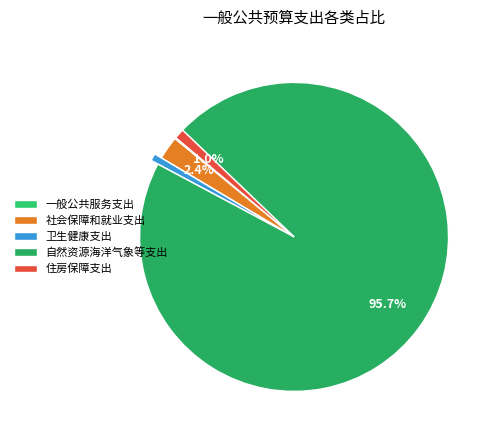

Count the number of slices in the pie.

5